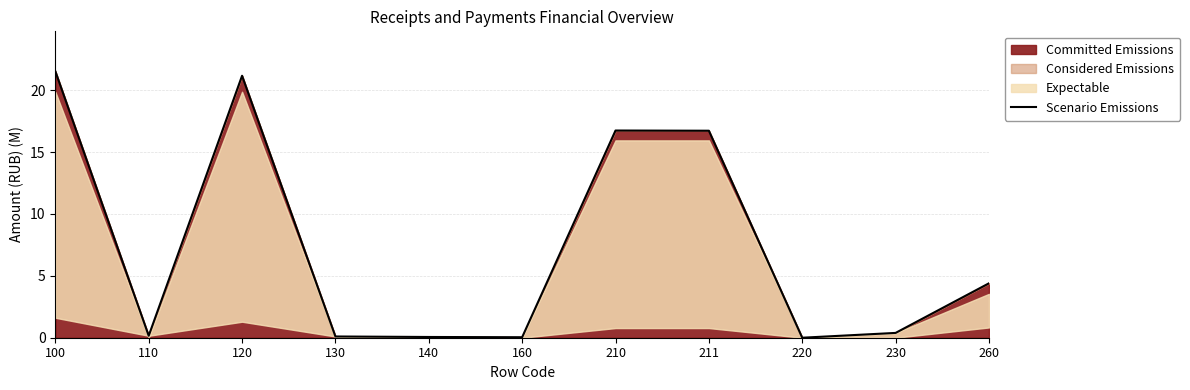

How many lines are shown in the chart?

1